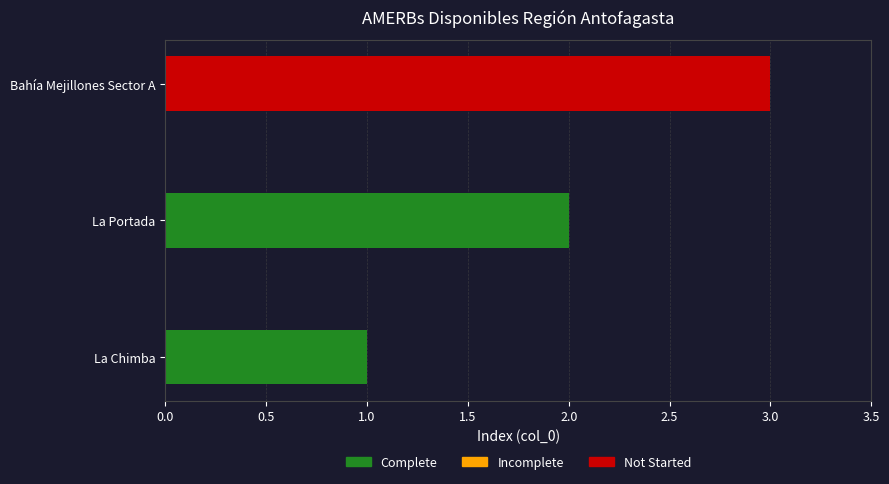

How many data points does each series have?

3